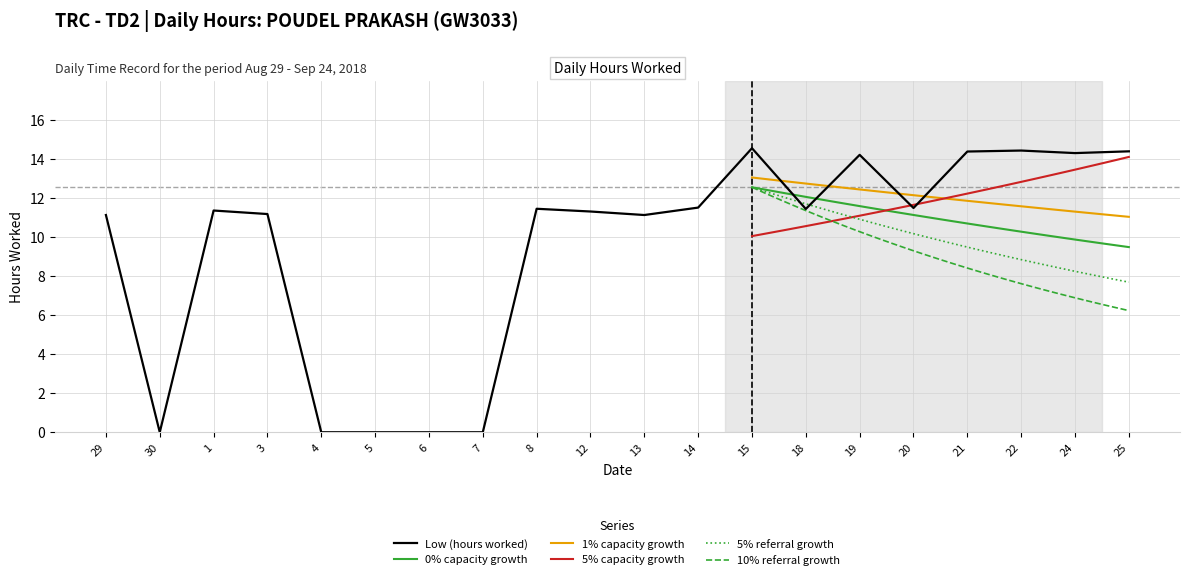

Does the chart have visible grid lines?

Yes